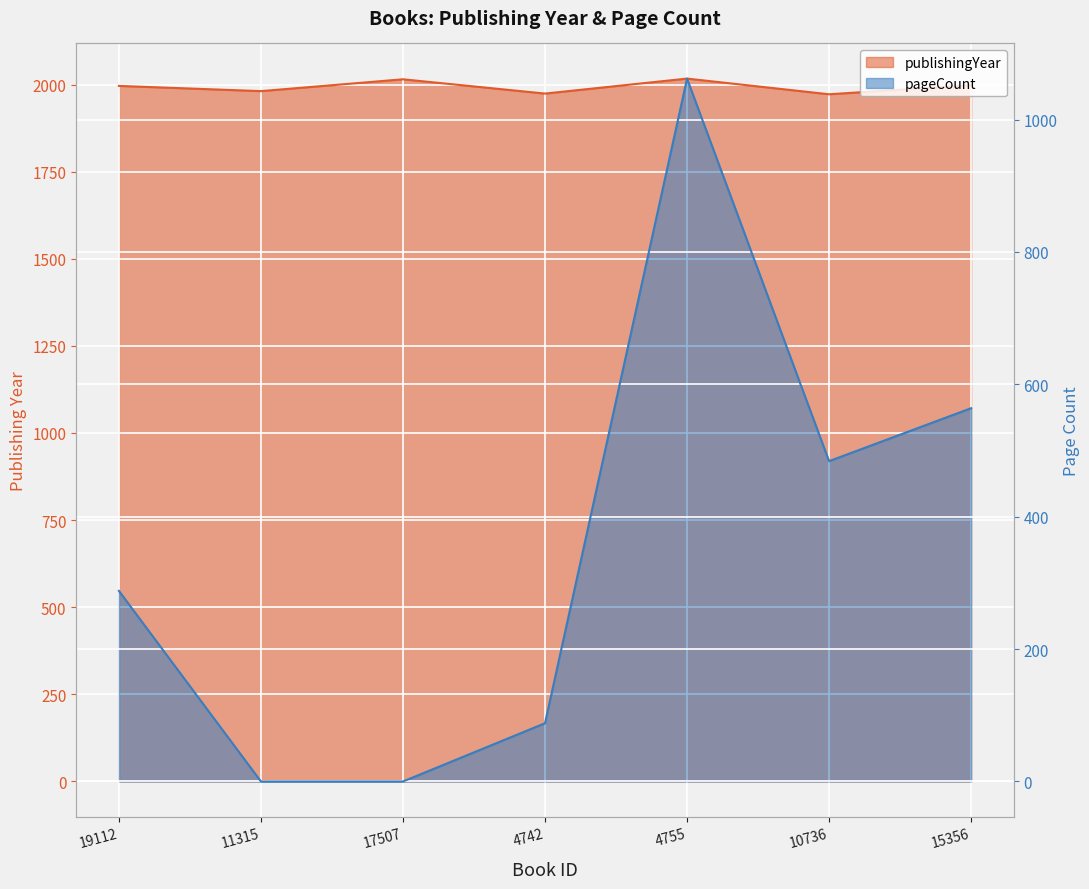

The value of publishingYear at 11315 is 926. True or false?

False